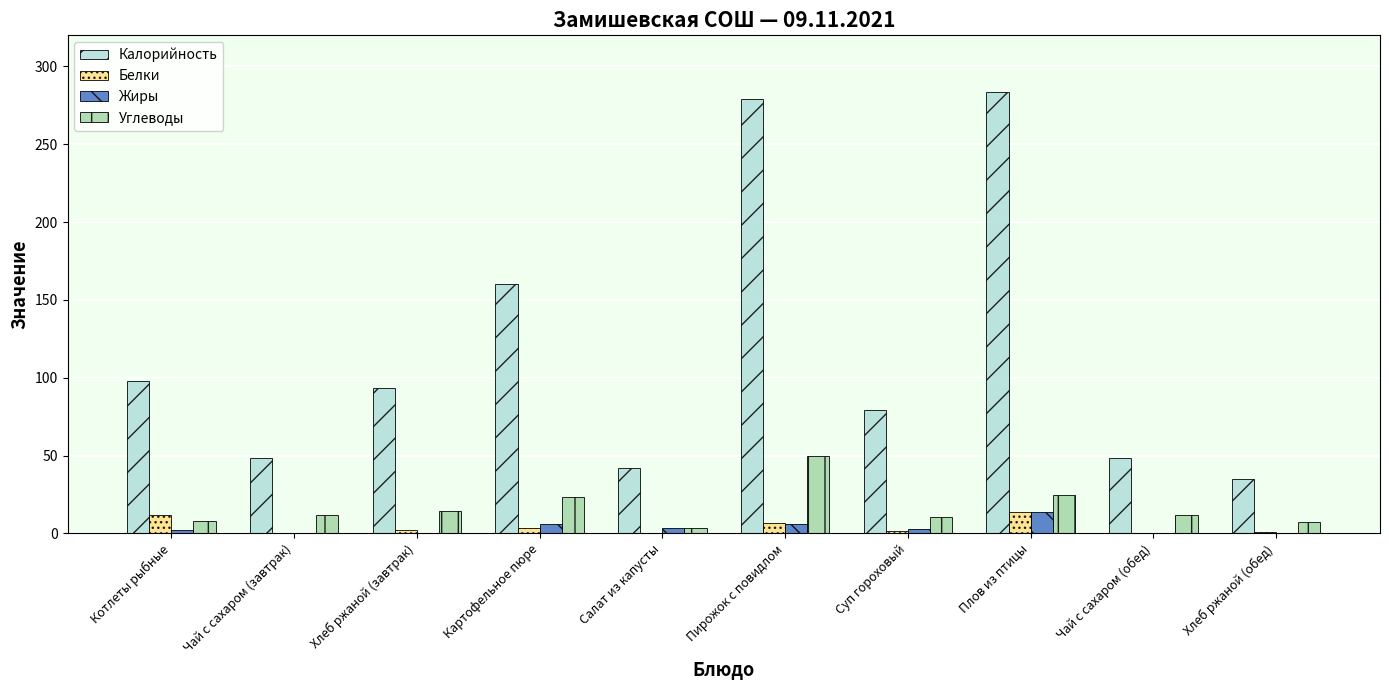

Between Котлеты рыбные and Хлеб ржаной (обед), which series saw the biggest shift?

Калорийность